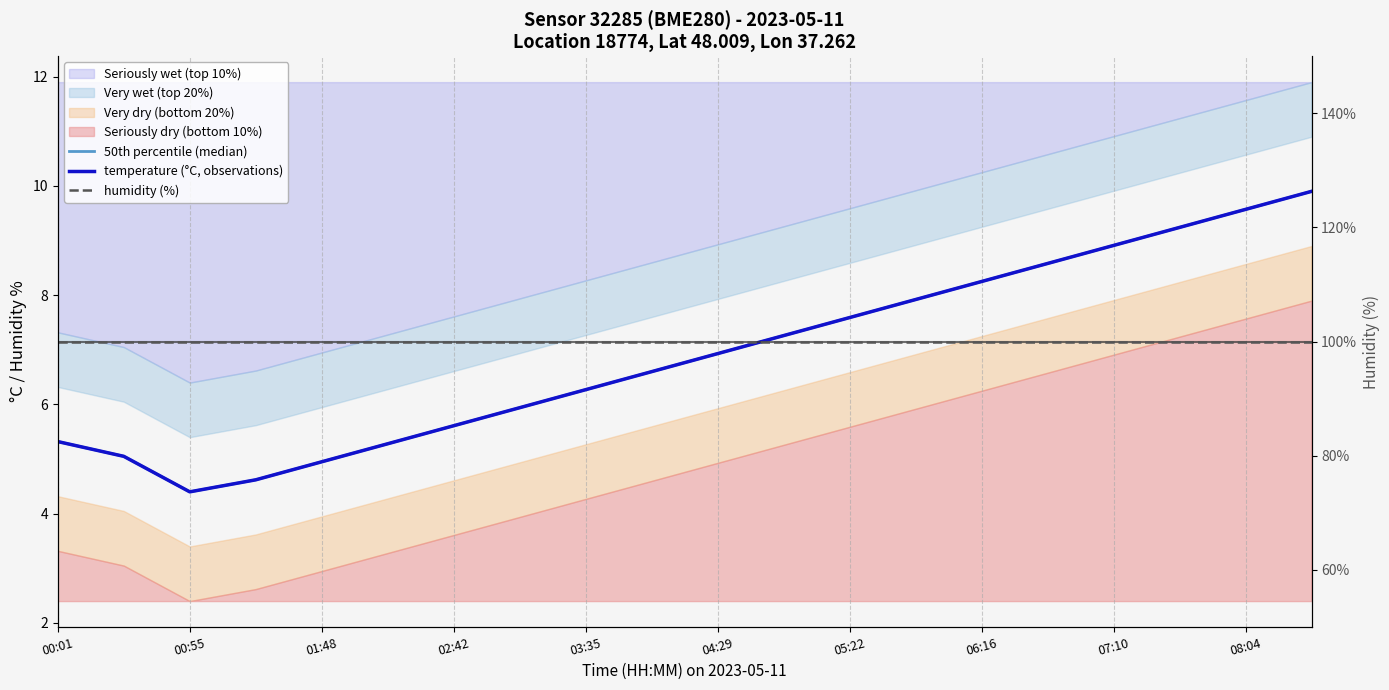

Which category has the highest value across all series?

00:01